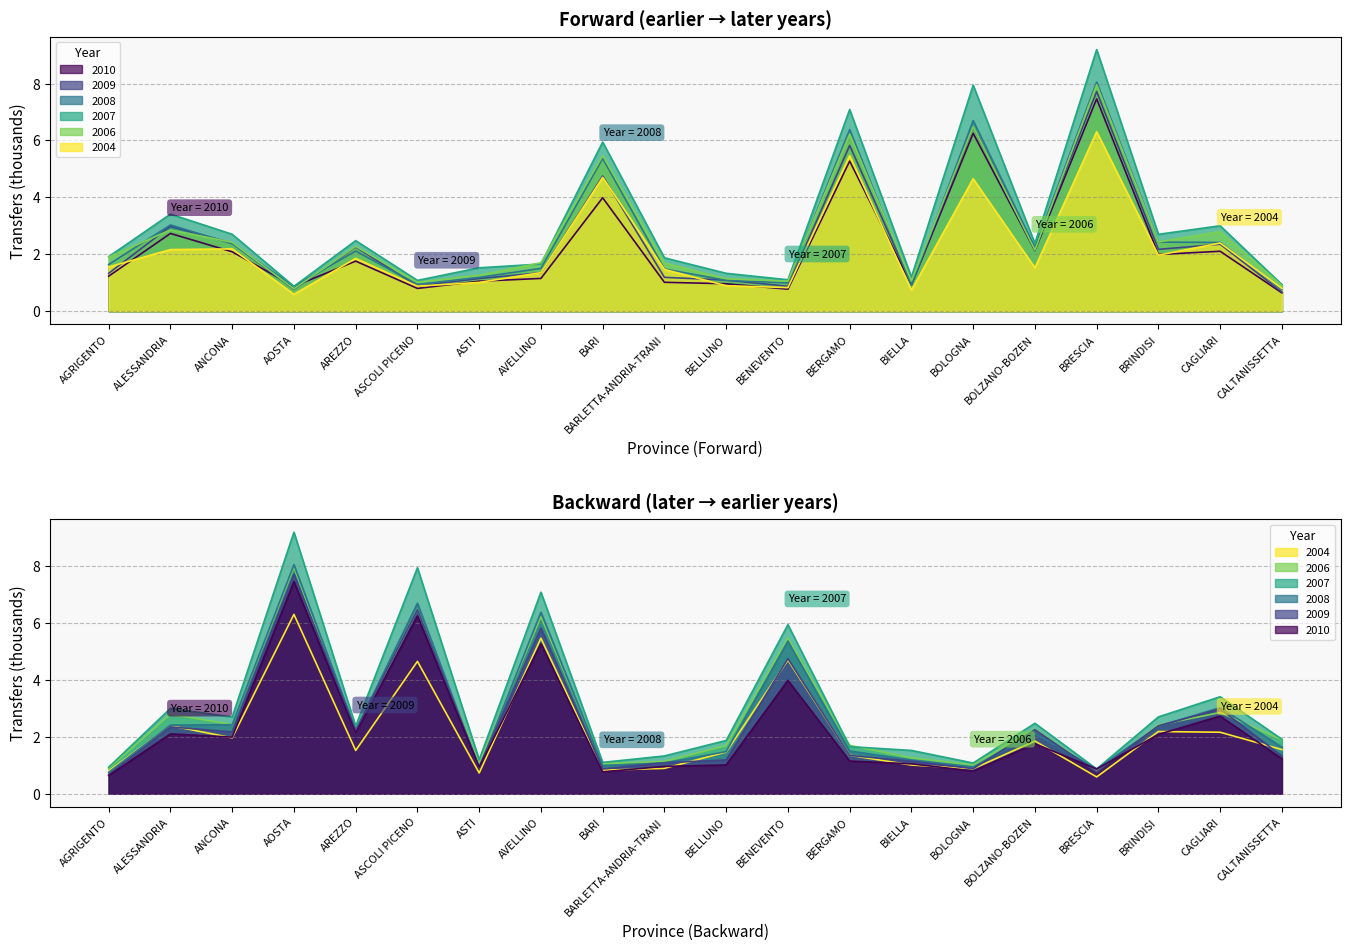

At which label does 2010 first exceed 1?

AGRIGENTO